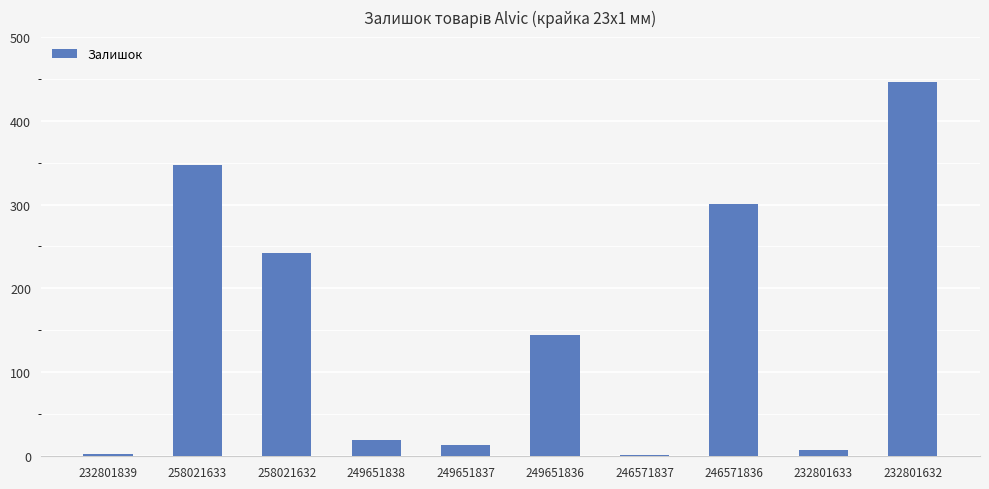

How many categories are shown in the chart?

10